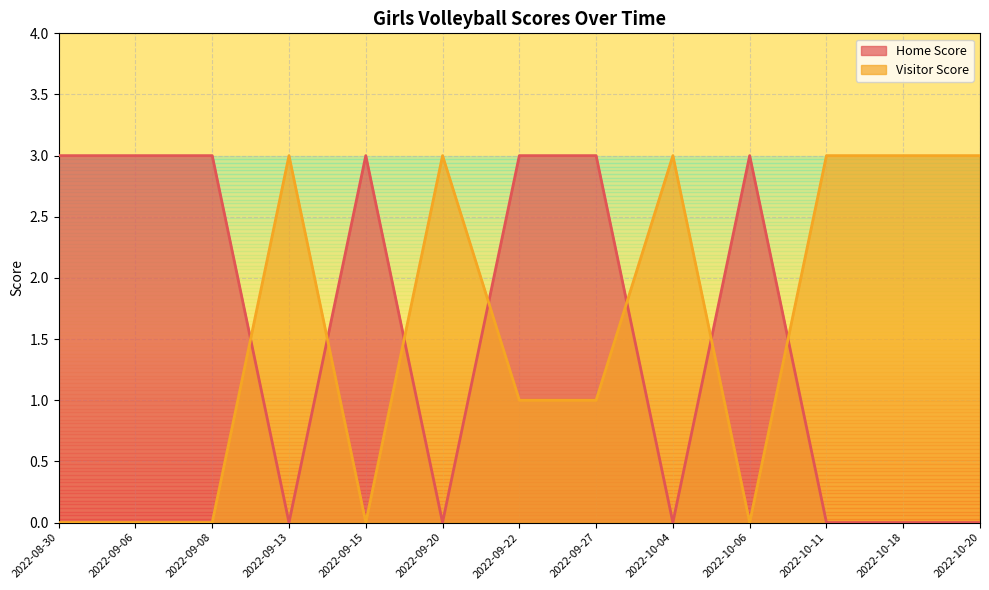

Reading left to right, what are all the values shown in this chart?

Home Score: 2022-08-30=3	2022-09-06=3	2022-09-08=3	2022-09-13=0	2022-09-15=3	2022-09-20=0	2022-09-22=3	2022-09-27=3	2022-10-04=0	2022-10-06=3	2022-10-11=0	2022-10-18=0	2022-10-20=0
Visitor Score: 2022-08-30=0	2022-09-06=0	2022-09-08=0	2022-09-13=3	2022-09-15=0	2022-09-20=3	2022-09-22=1	2022-09-27=1	2022-10-04=3	2022-10-06=0	2022-10-11=3	2022-10-18=3	2022-10-20=3